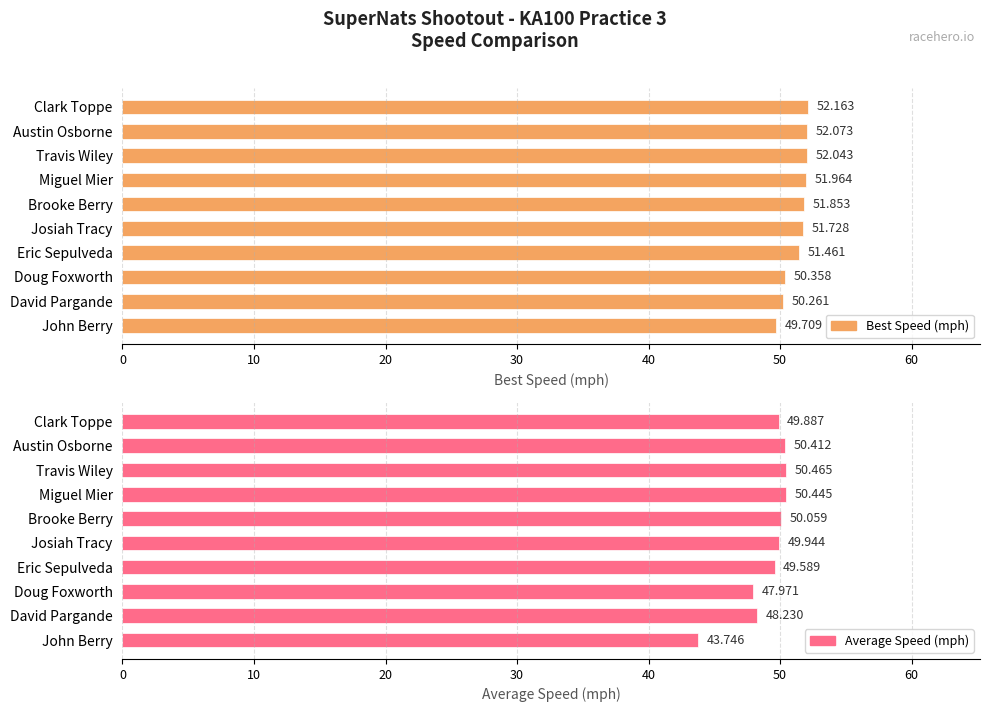

What is the difference between the highest and lowest values at Eric Sepulveda?

1.9